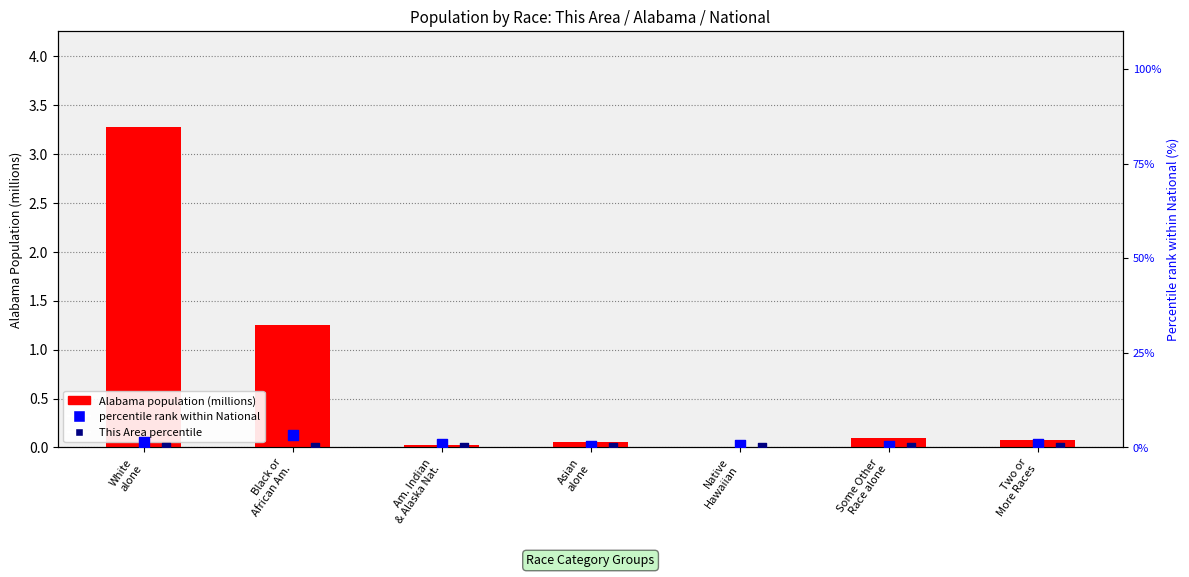

At which category is the sum across all series the highest?

White
alone